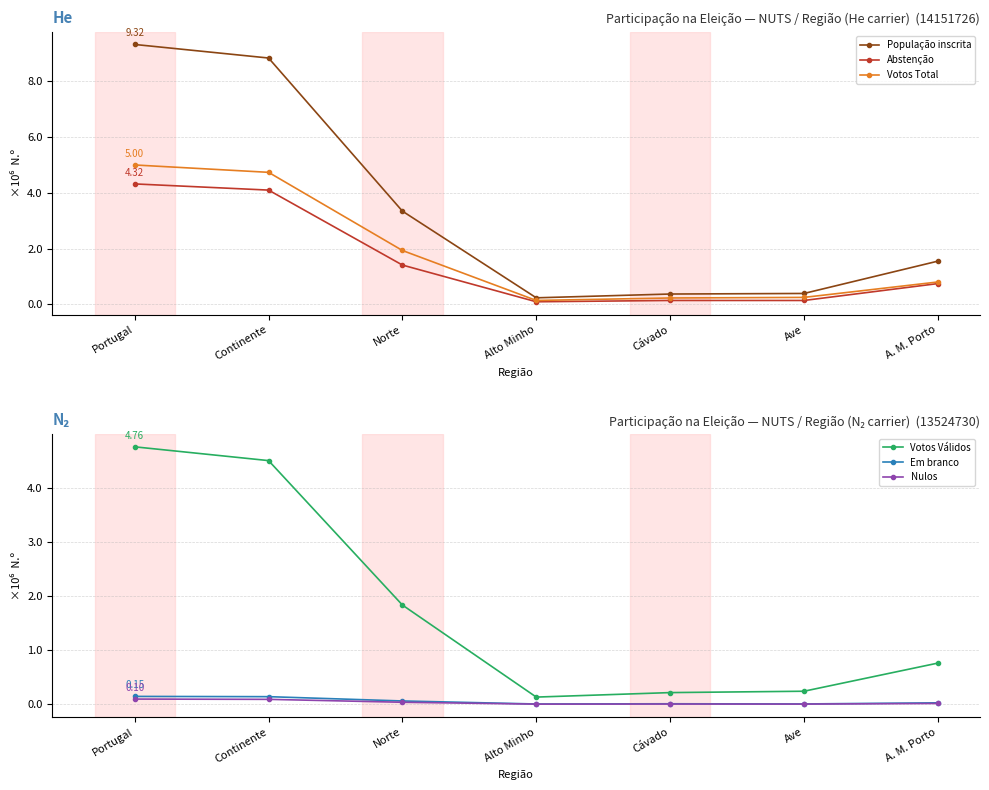

The value of Abstenção at Ave is 141061. True or false?

True